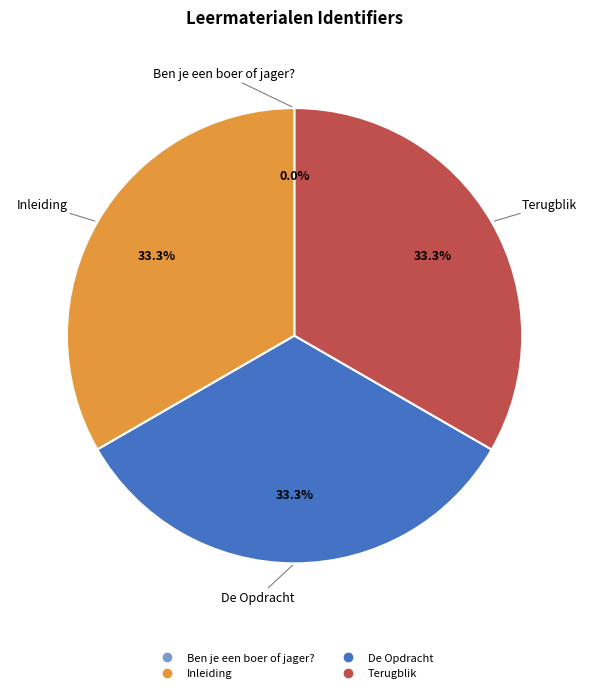

To the nearest percent, what is the difference between the largest and smallest slice percentages?

33%